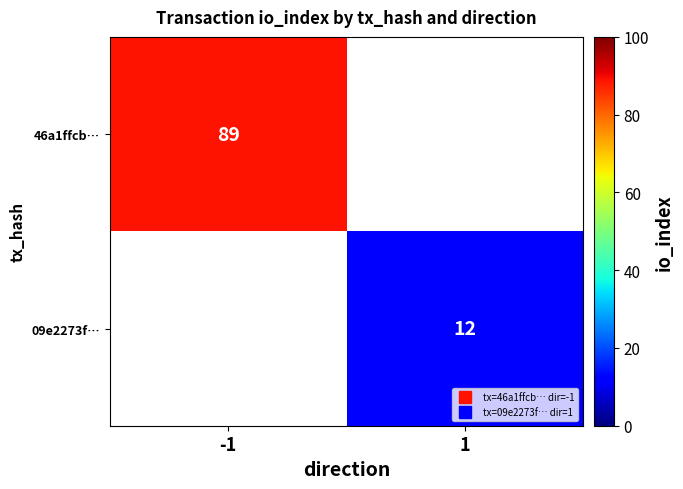

What is the lowest value of the 46a1ffcb… series?

89.0